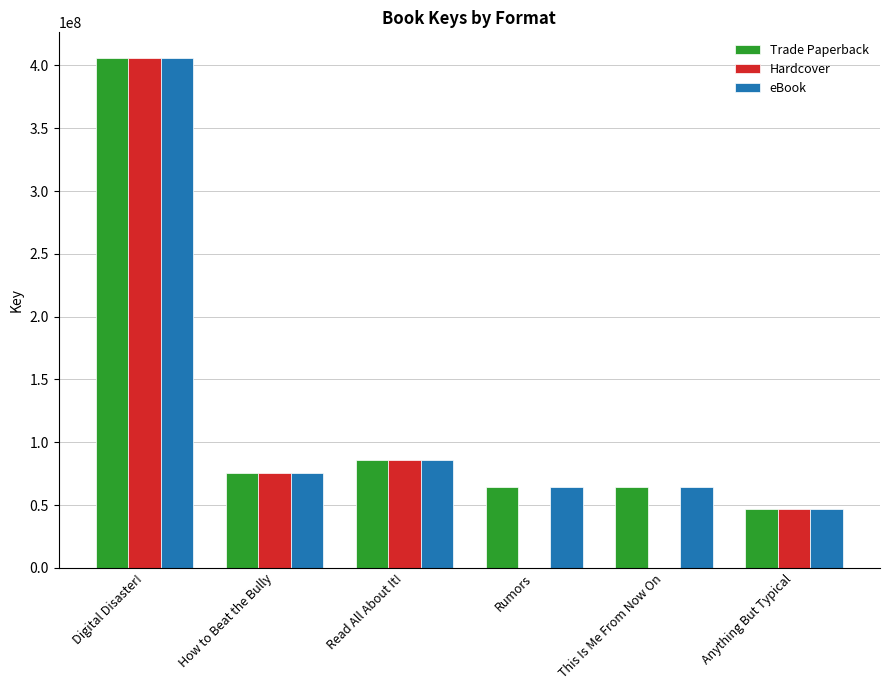

How many bars are there in each group?

3